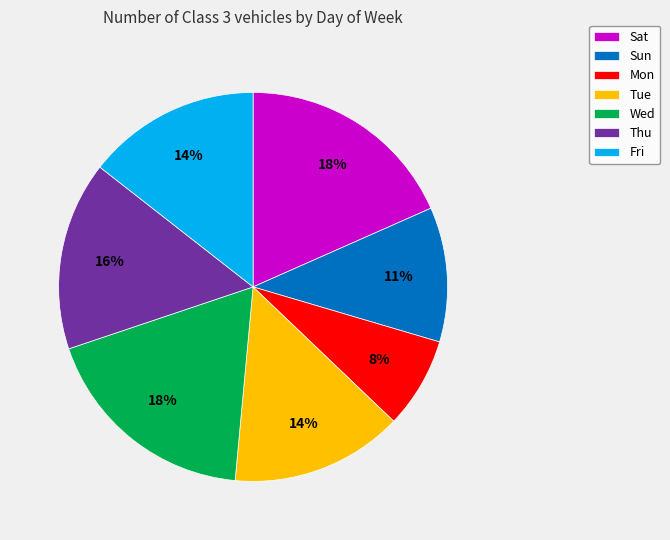

To the nearest percent, what is the combined percentage of Sat and Mon?

26%